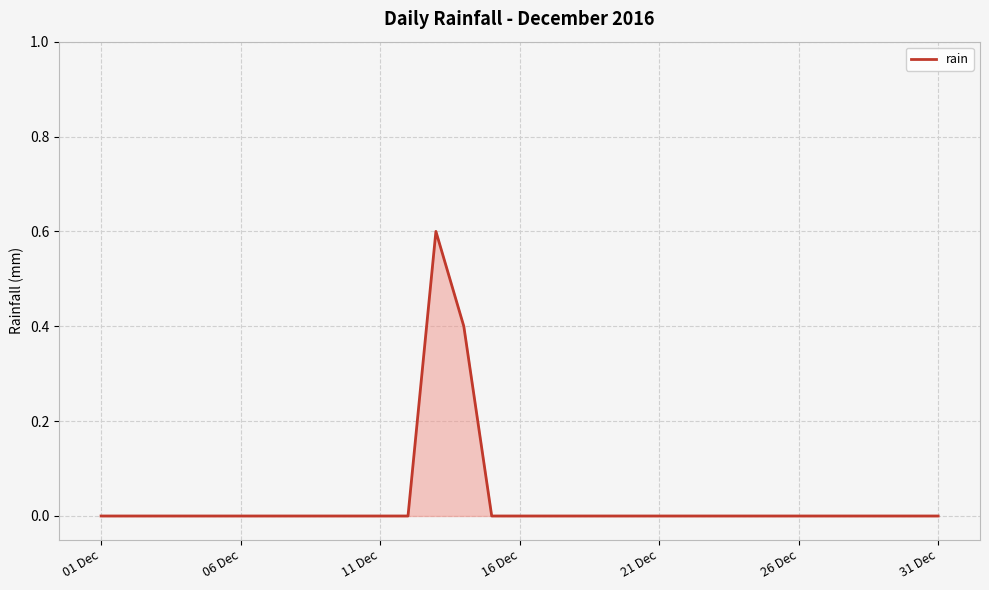

What is the maximum value shown in the chart?

0.6